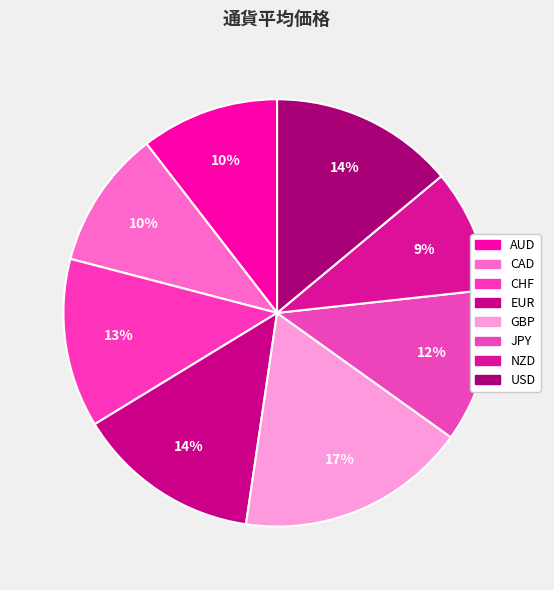

The GBP slice represents 17% of the pie. True or false?

True